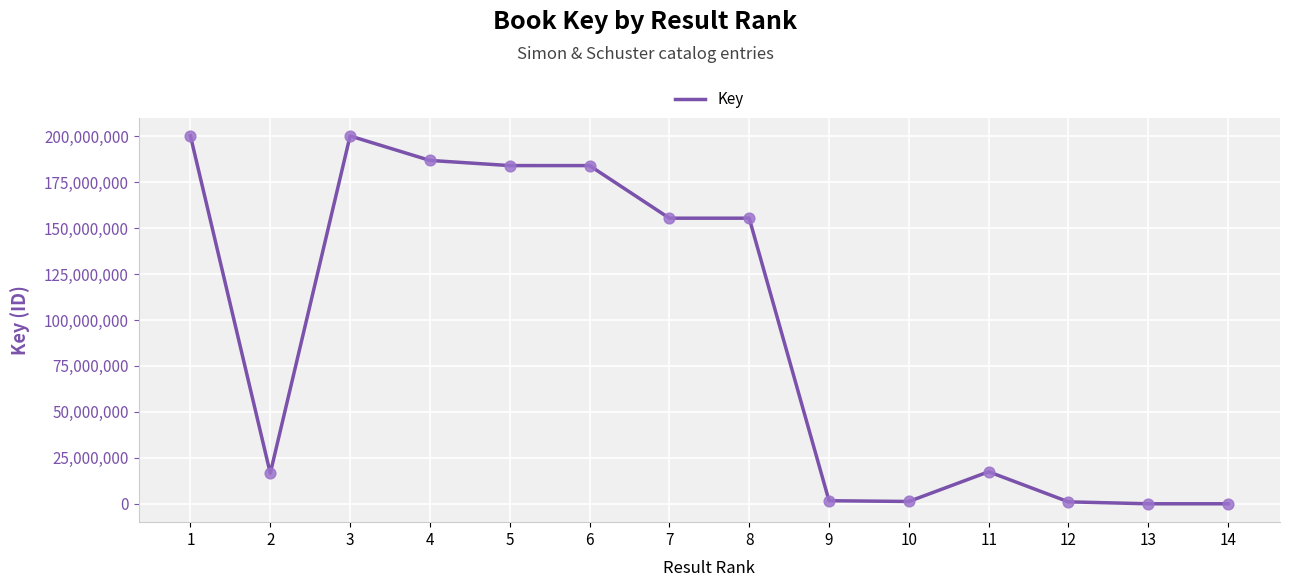

Between 6 and 8, which is larger?

6